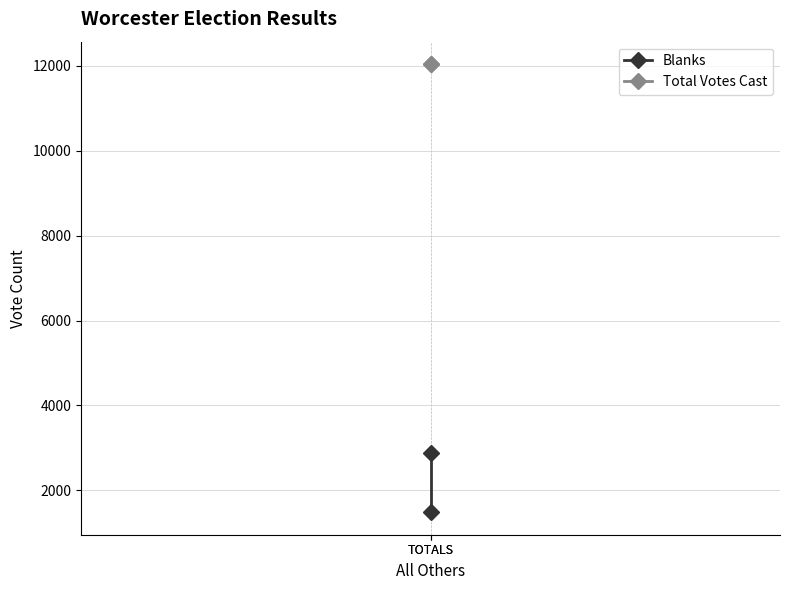

Rank the series by their average value, from lowest to highest.

Blanks, Total Votes Cast